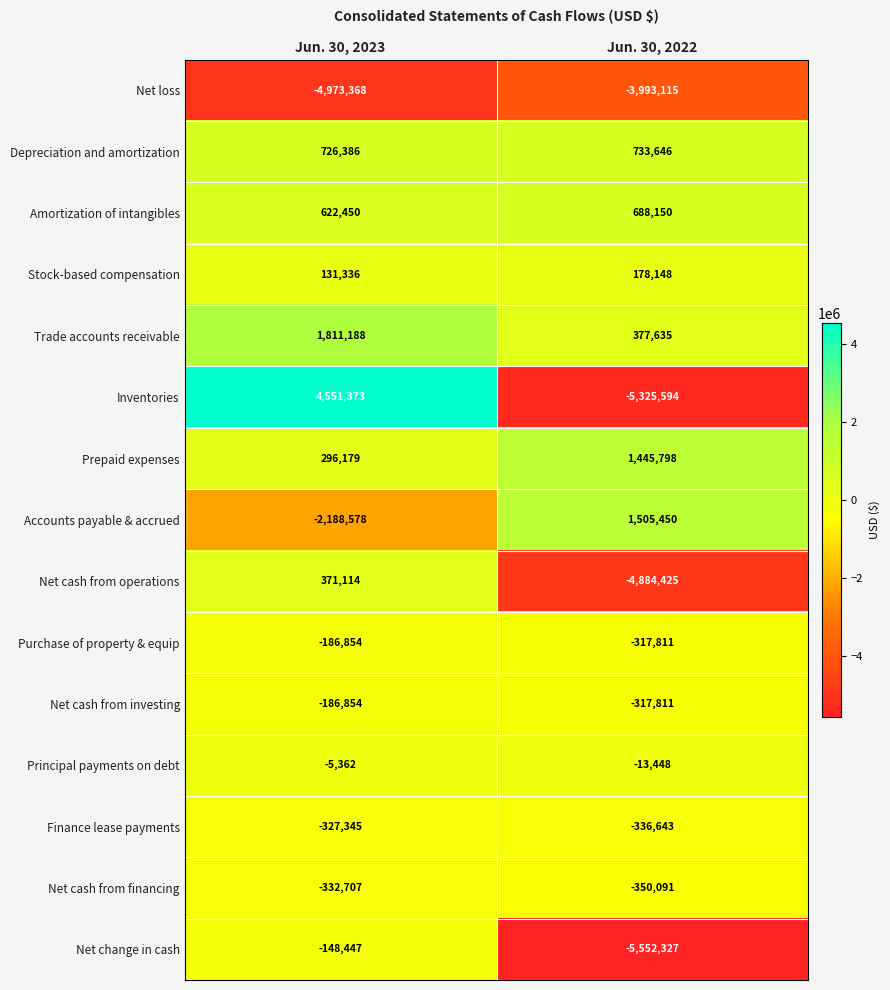

List the labels in order of Depreciation and amortization value, largest first.

Jun. 30, 2022, Jun. 30, 2023